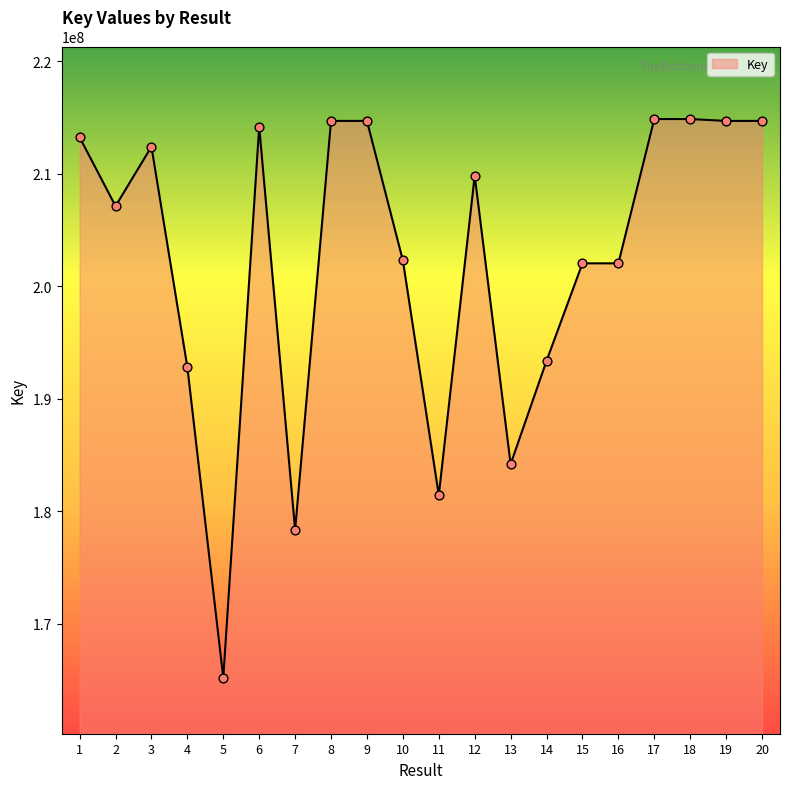

Approximately how many times larger is the value at 14 compared to 19?

0.9